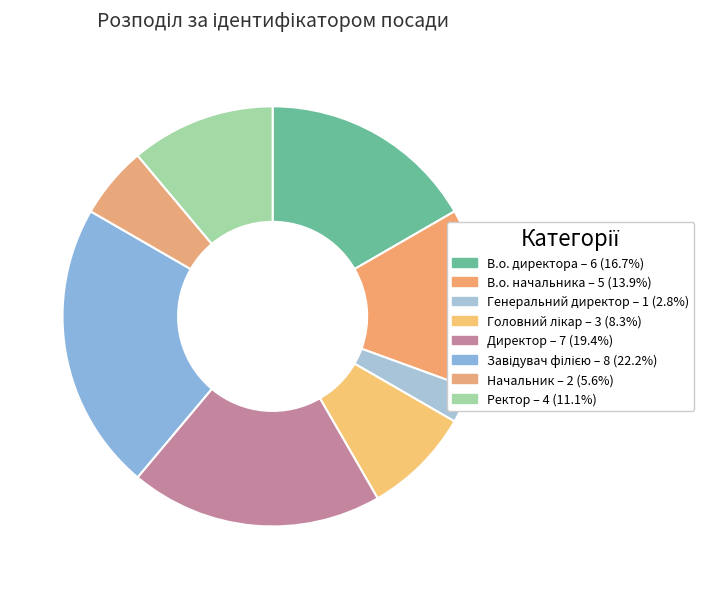

Count the number of slices in the pie.

8